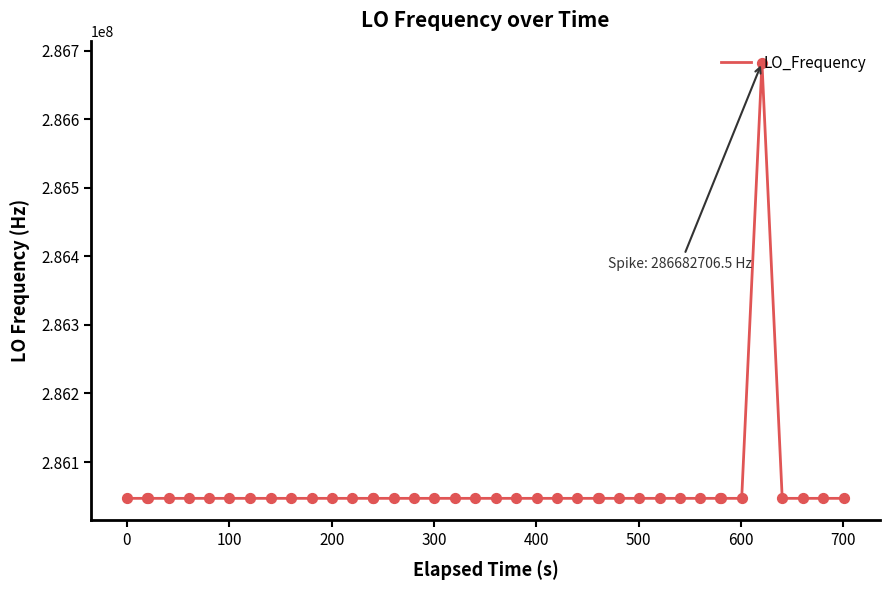

What is the difference between the maximum and minimum values?

635708.2